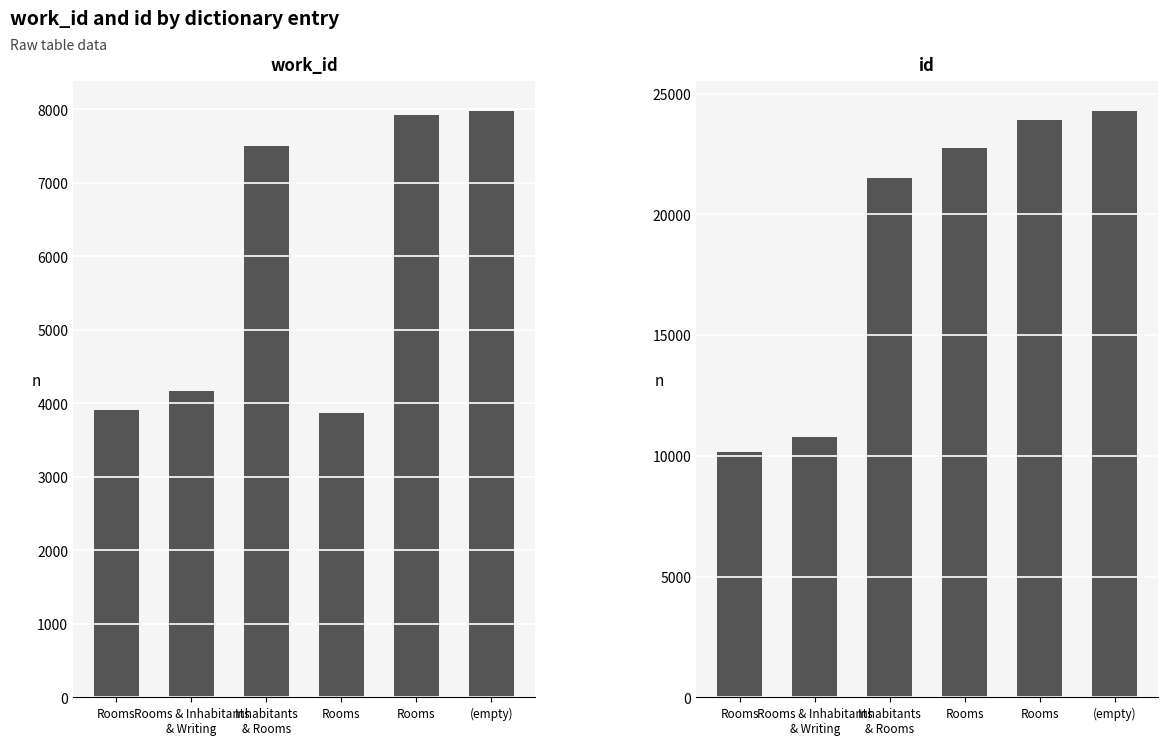

How many data points in id are less than 22773?

3